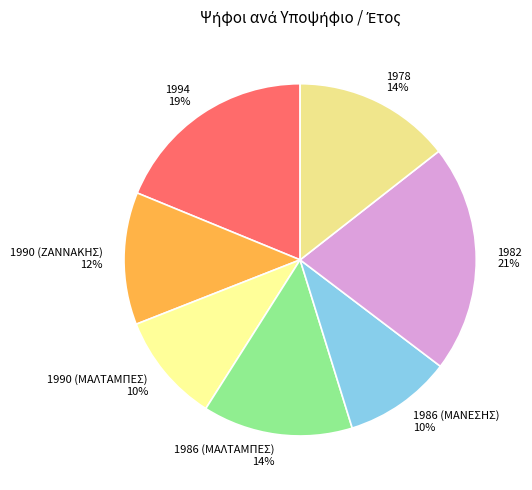

Approximately how many times larger is the value at 1990 (ΜΑΛΤΑΜΠΕΣ) compared to 1994?

0.5